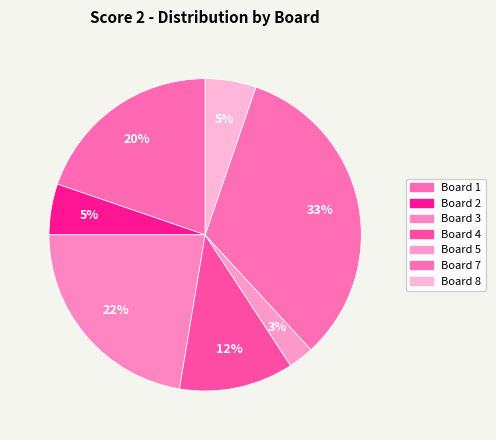

Count the number of slices in the pie.

7